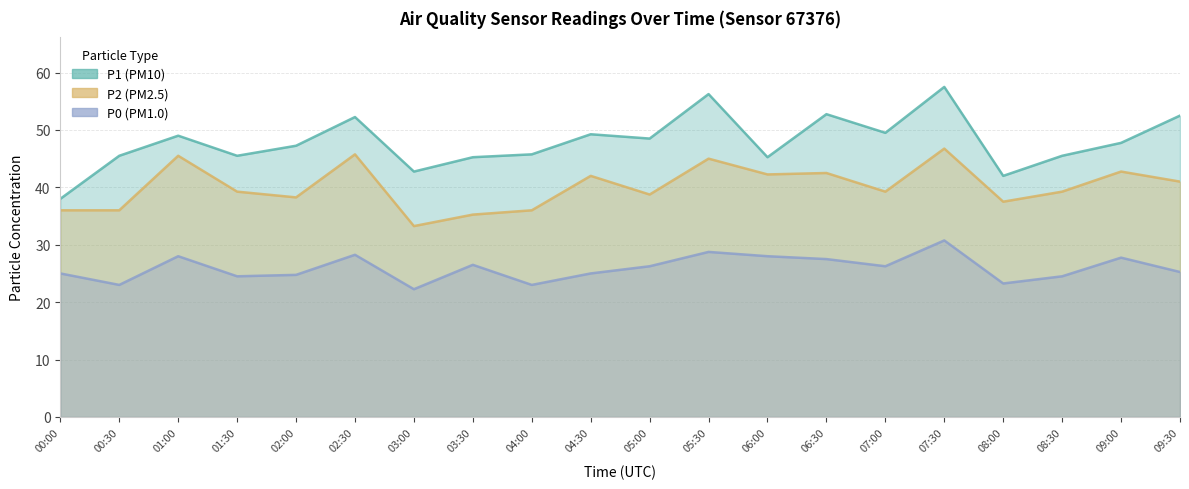

List the labels in order of P0 value, smallest first.

03:00, 00:30, 04:00, 08:00, 01:30, 08:30, 02:00, 00:00, 04:30, 09:30, 05:00, 07:00, 03:30, 06:30, 09:00, 01:00, 06:00, 02:30, 05:30, 07:30